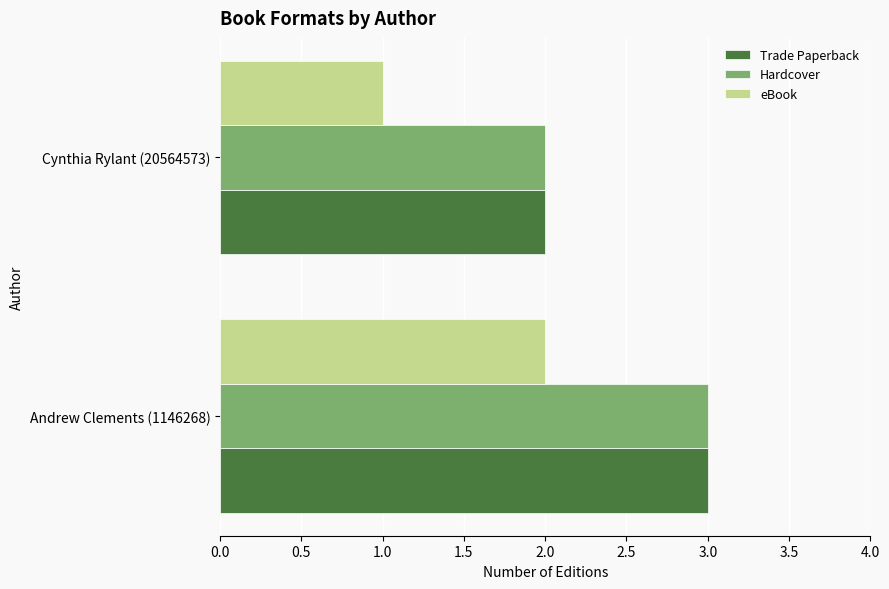

Is the value of Hardcover at Andrew Clements (1146268) greater than the value of Trade Paperback at Cynthia Rylant (20564573)?

Yes